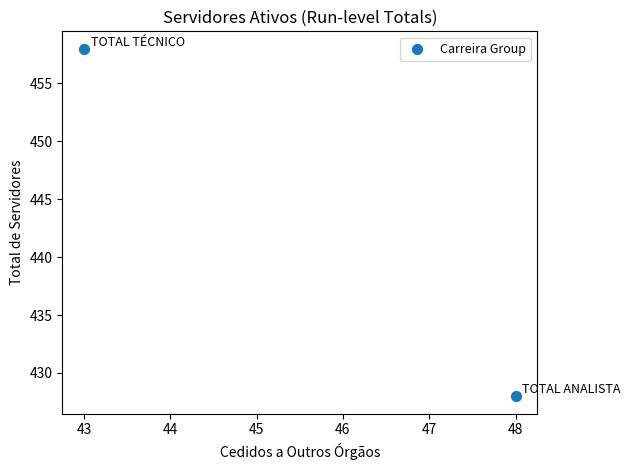

What is the range of X values (max minus min)?

5